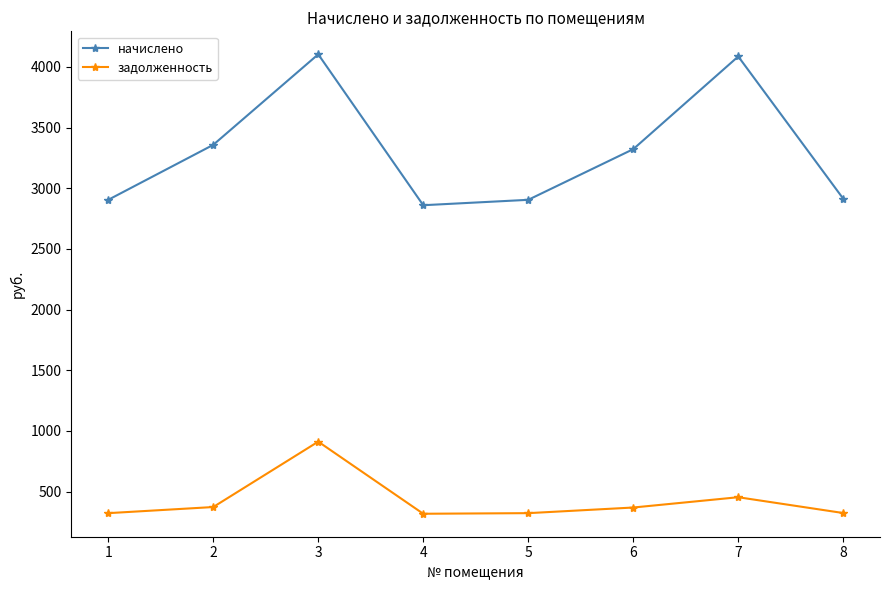

Is the value of задолженность at 3 greater than the value of начислено at 3?

No